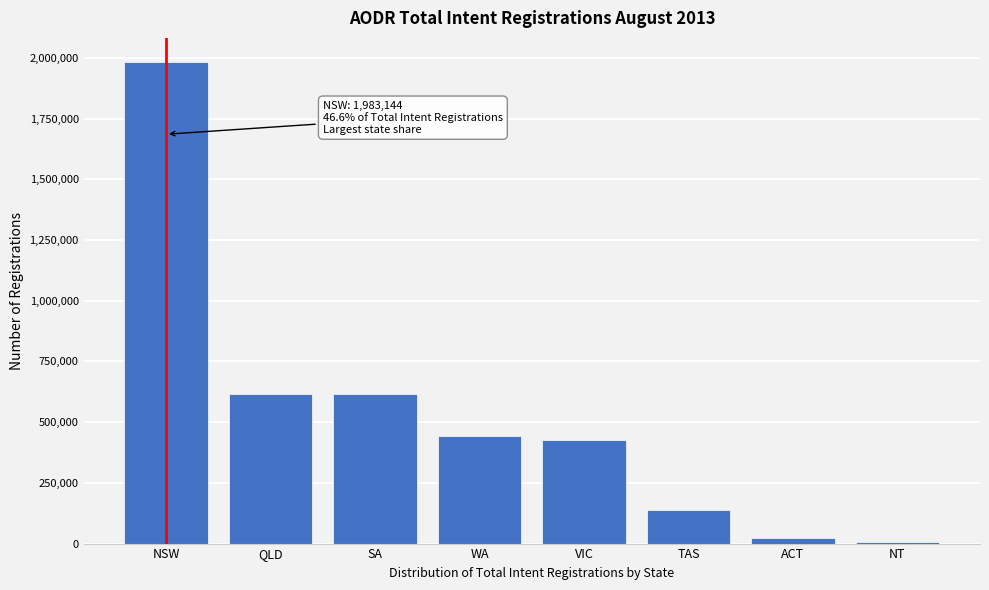

What is the maximum value shown in the chart?

1983144